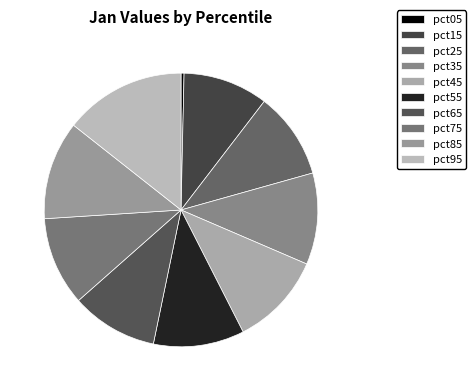

Is pct35 the majority of the pie?

No